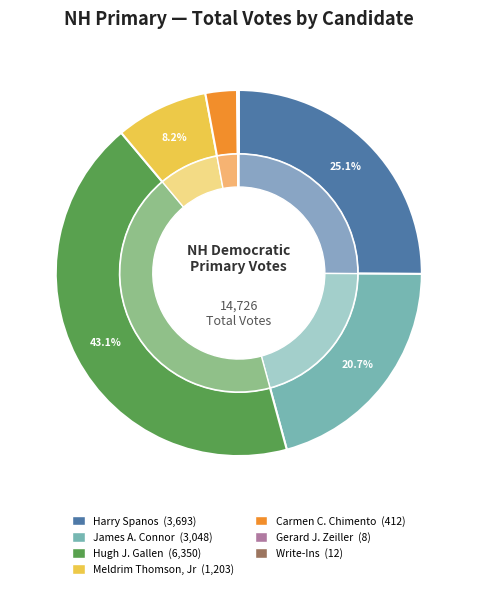

Between Hugh J. Gallen and Write-Ins, which is larger?

Hugh J. Gallen